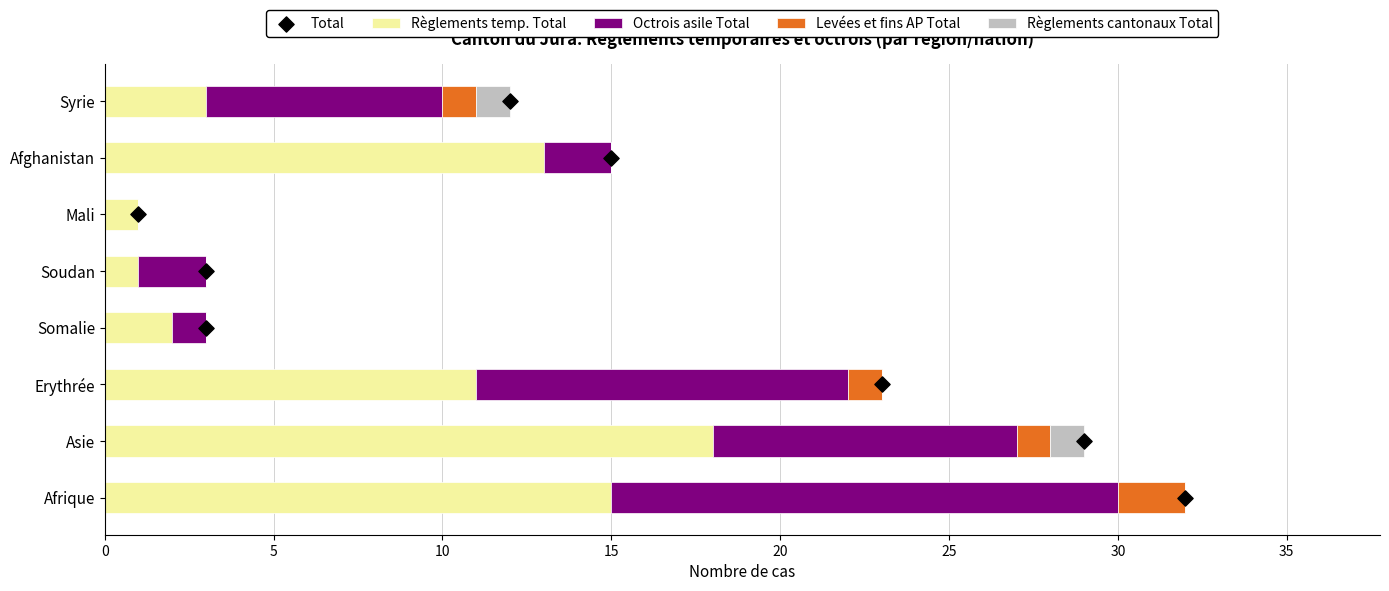

What are all the series names shown in the legend?

Règlements temp. Total, Octrois asile Total, Levées et fins AP Total, Règlements cantonaux Total, Total